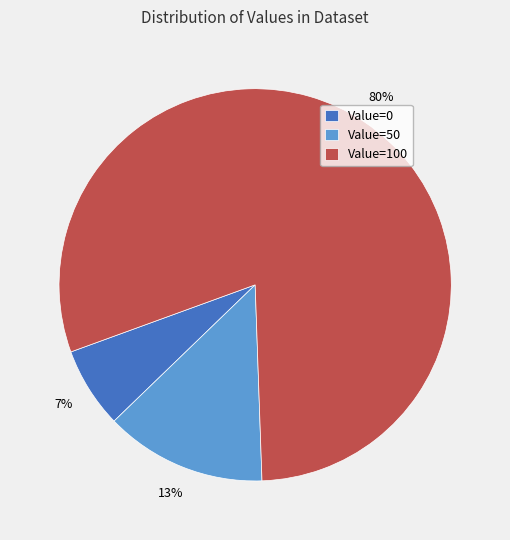

What percentage is the Value=50 slice, to the nearest percent?

13%